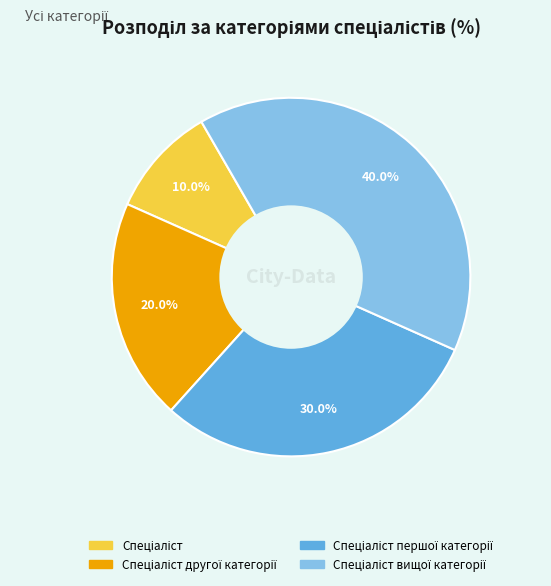

Count the number of slices in the pie.

4